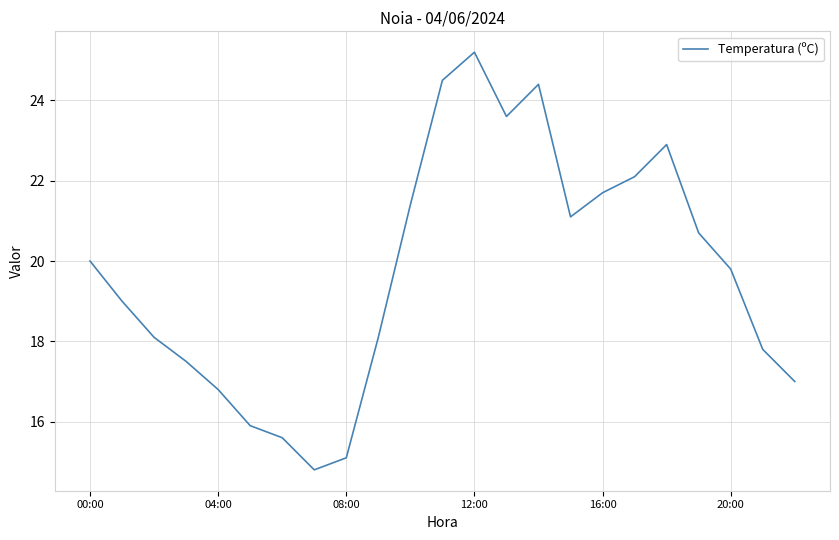

What is the difference between the maximum and minimum values?

10.4